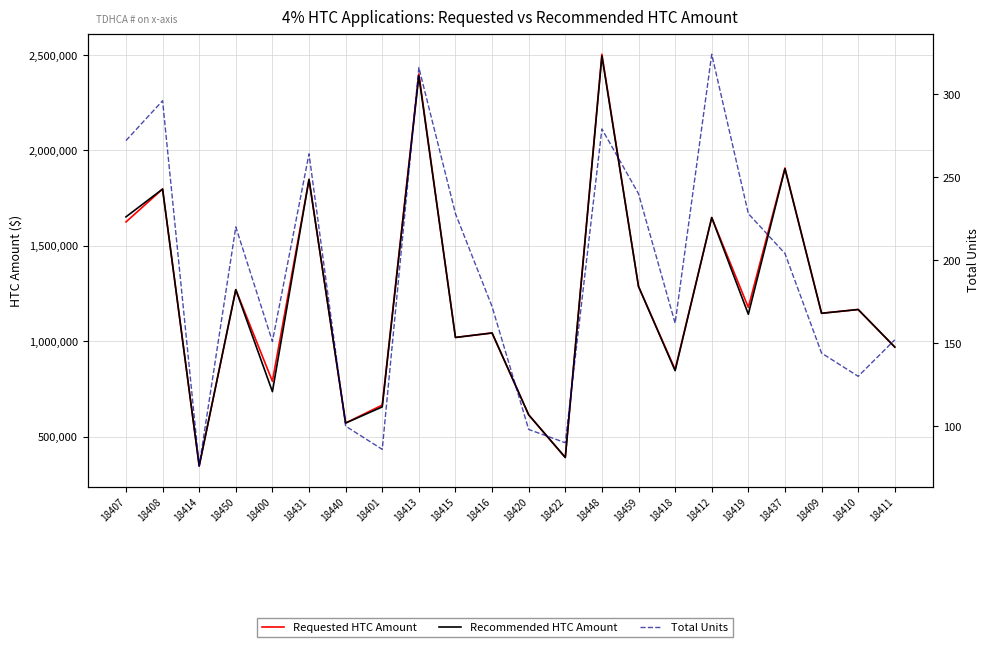

What position from the right is 18450?

19